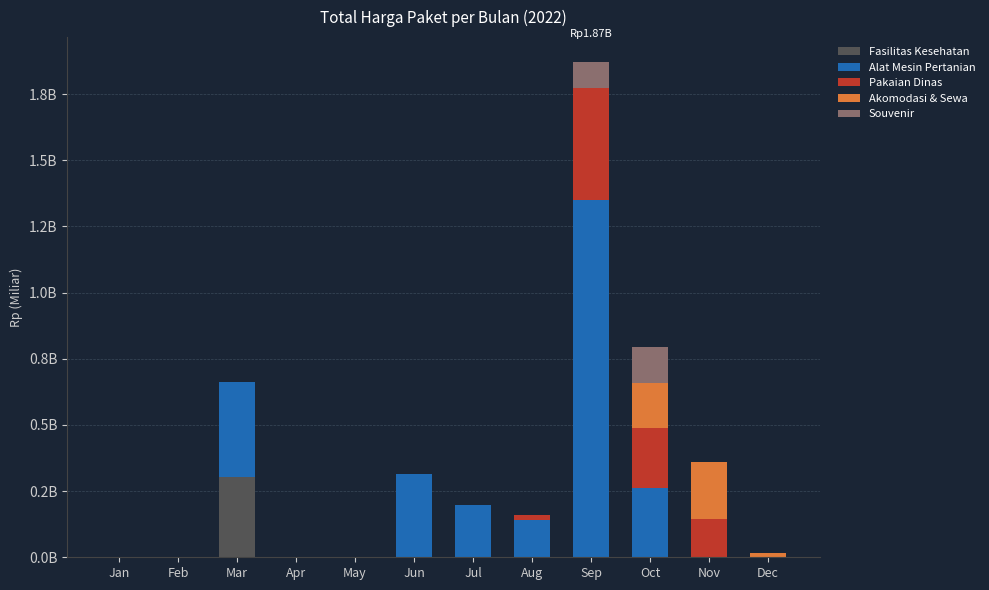

Between Nov and Jan, which is larger?

Nov